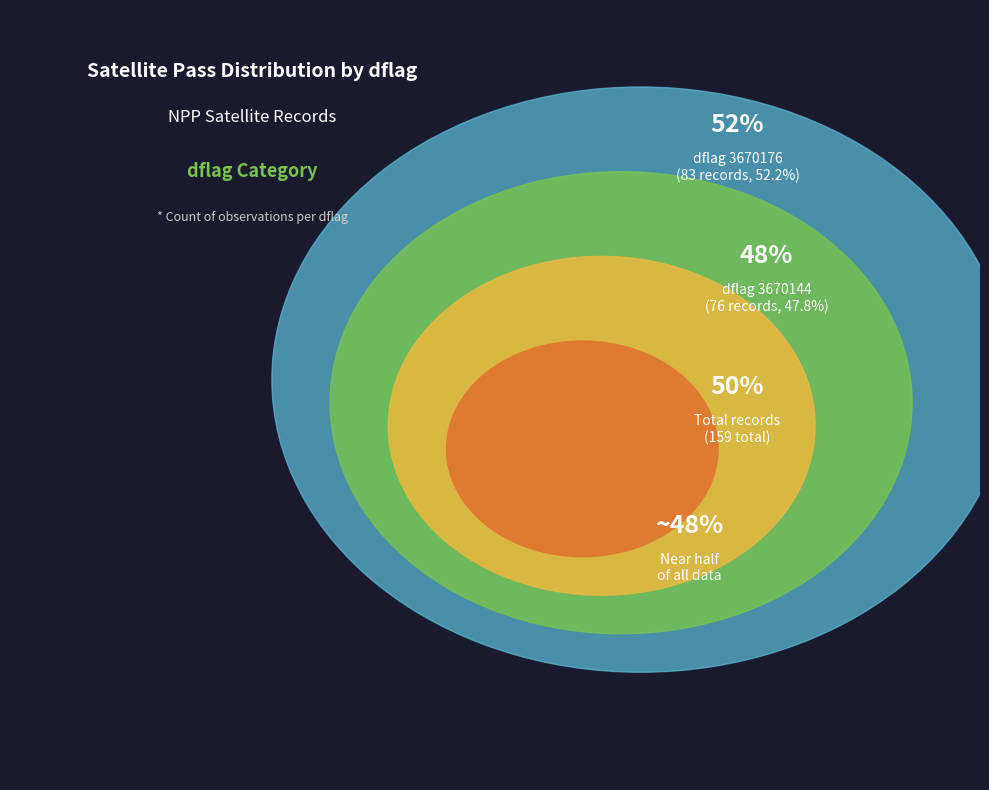

Does 3670176 account for over 50% of the chart?

Yes